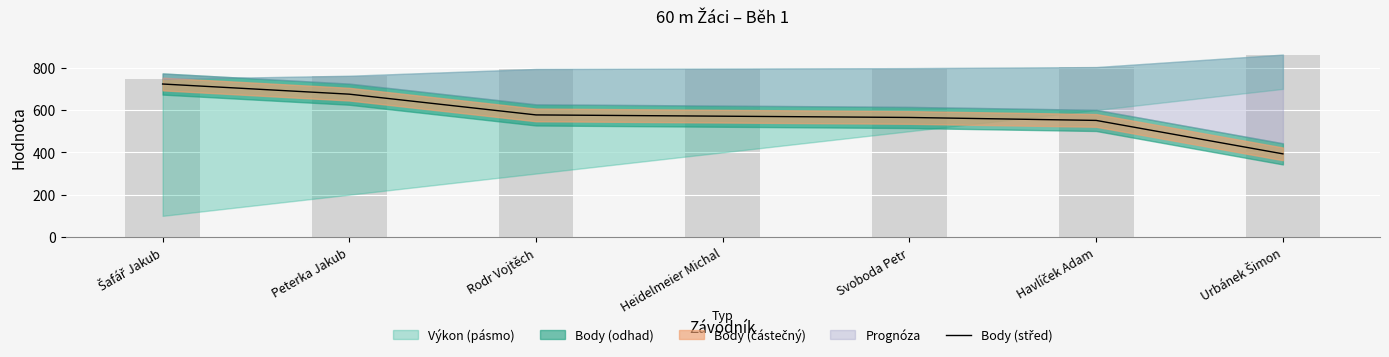

What is the greatest value displayed?

723